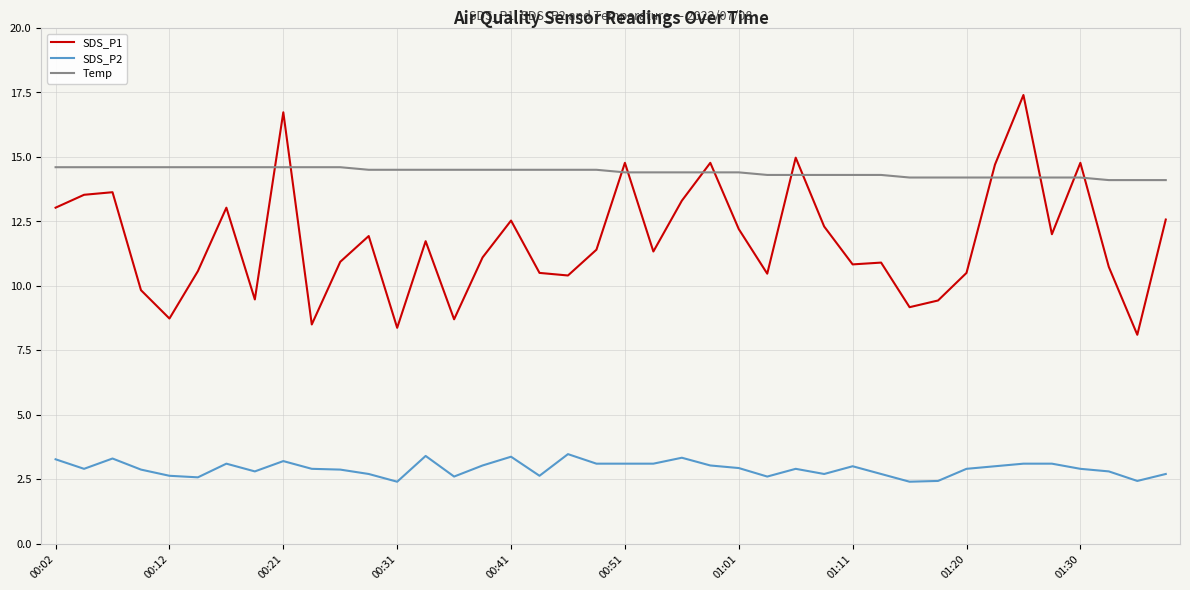

What is the highest value of the Temp series?

14.6